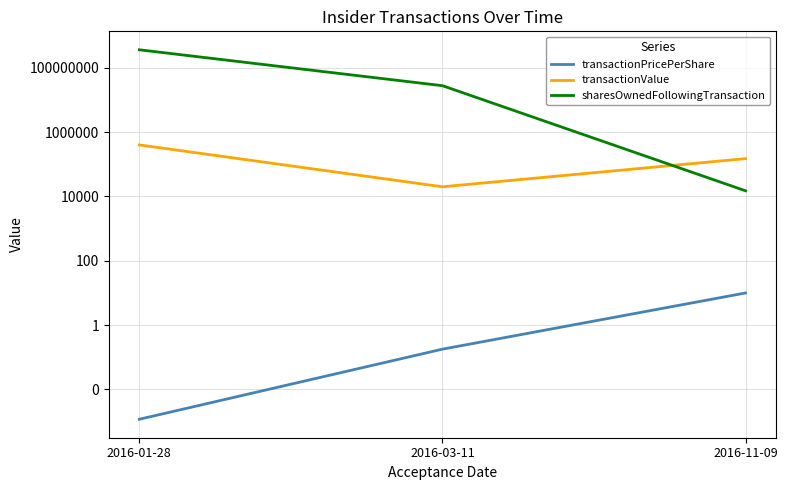

Which series has the largest total across all categories?

sharesOwnedFollowingTransaction